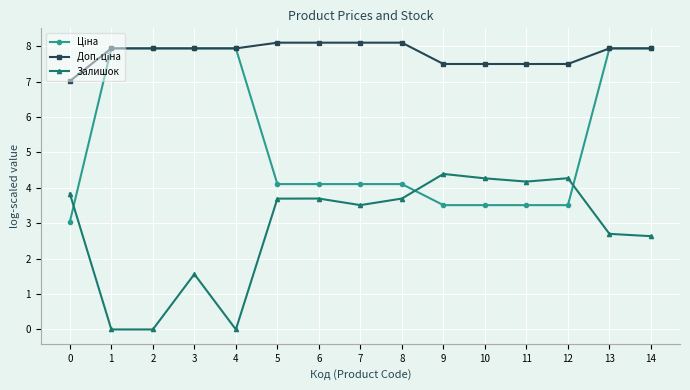

What is the spread (max minus min) of values at 5?

4.4